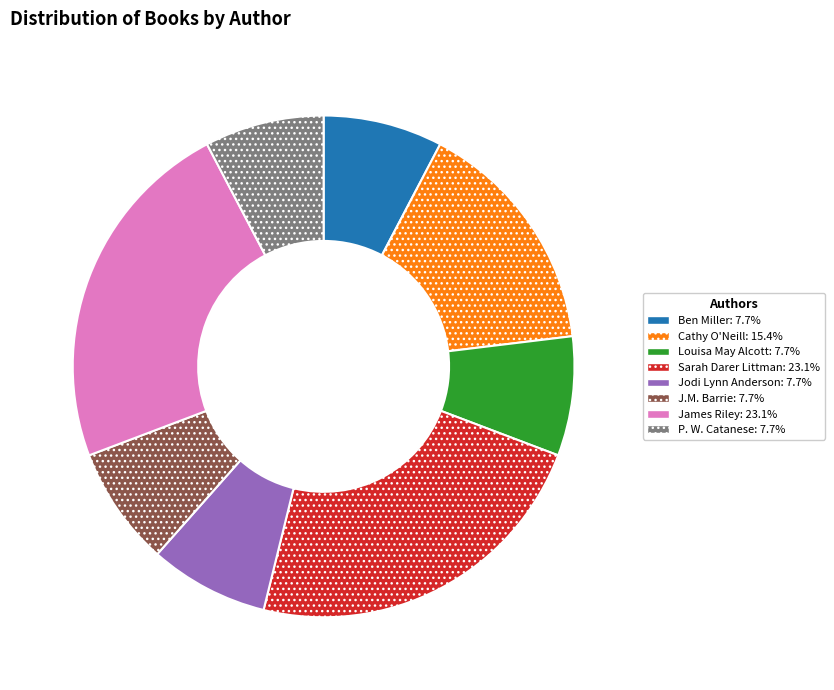

Is it true that Cathy O'Neill is 15% of the pie?

True